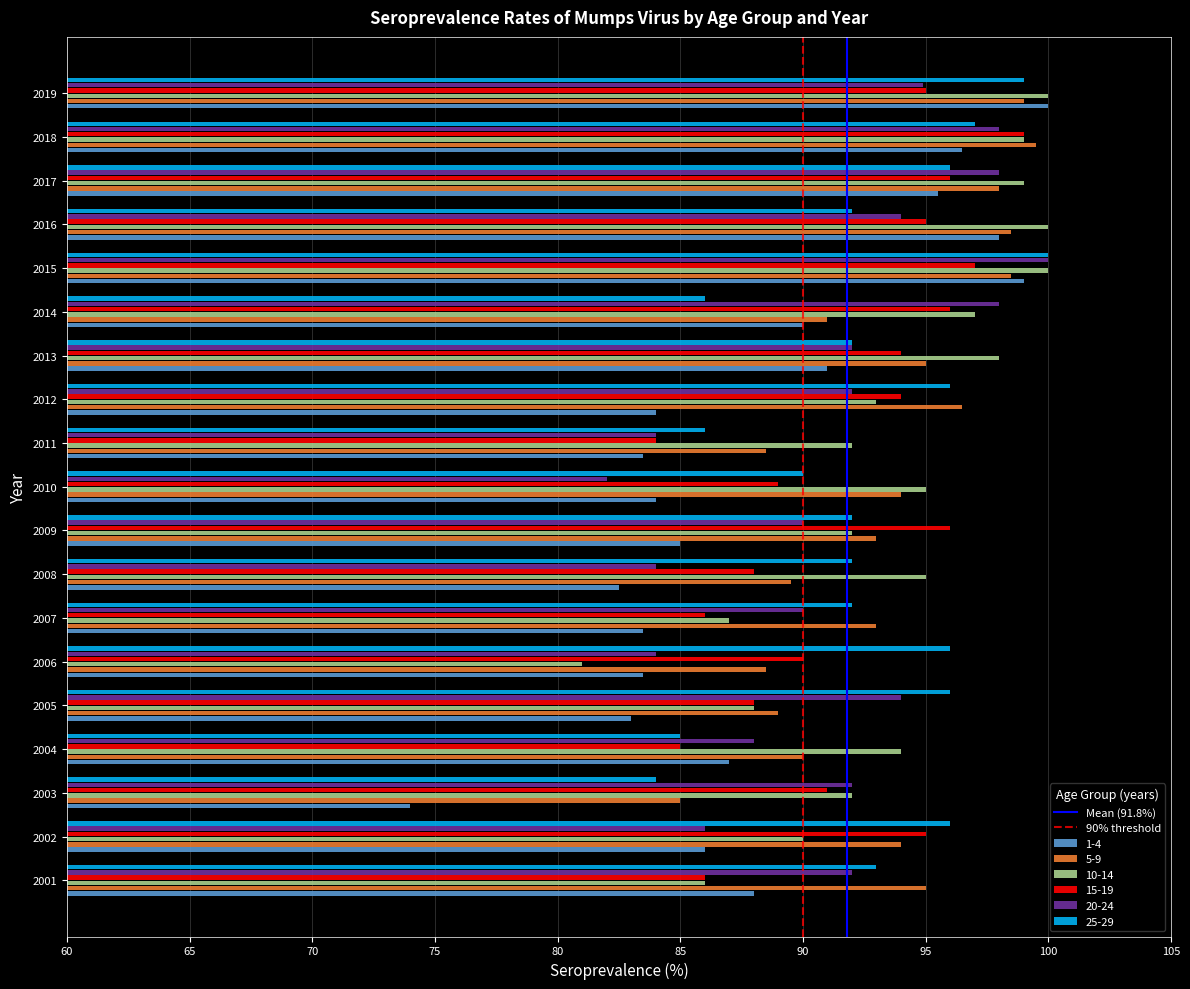

The 20-24 series shows 63.8 at 2018. True or false?

False